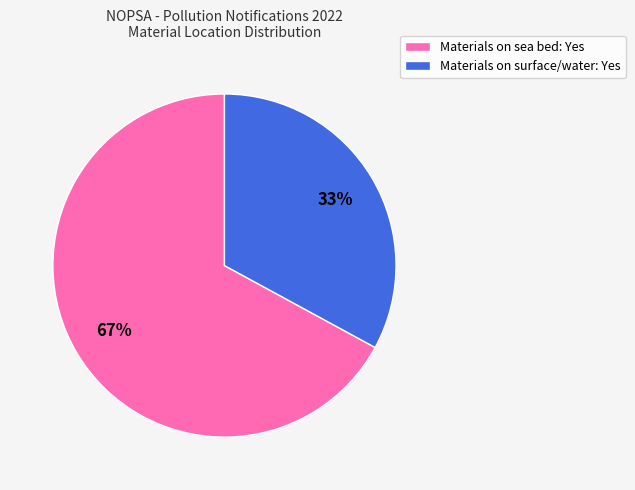

To the nearest percent, what is the difference between the largest and smallest slice percentages?

34%